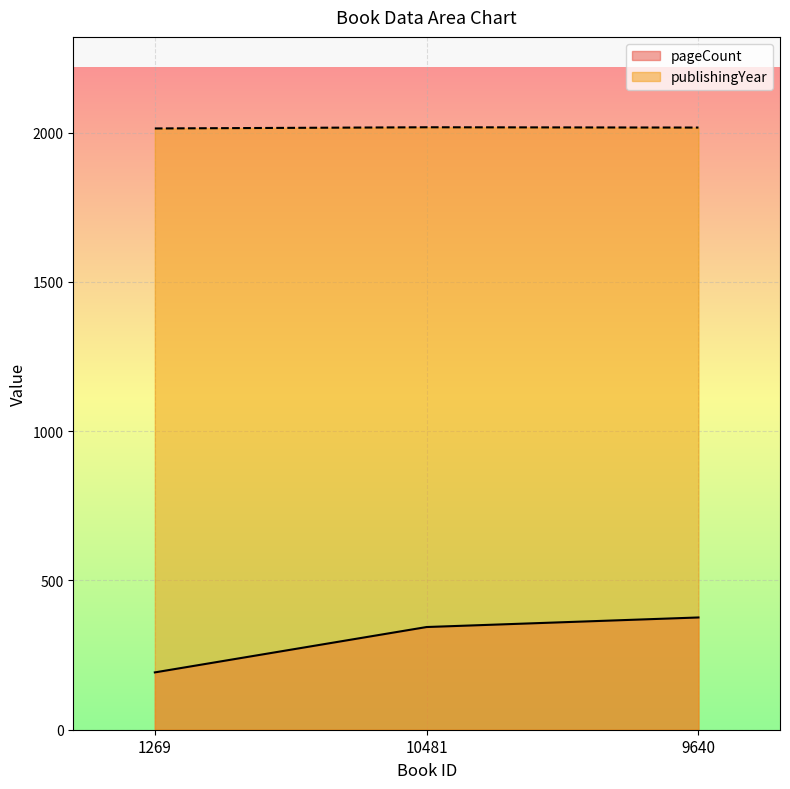

How many data points in publishingYear are above 2017?

1